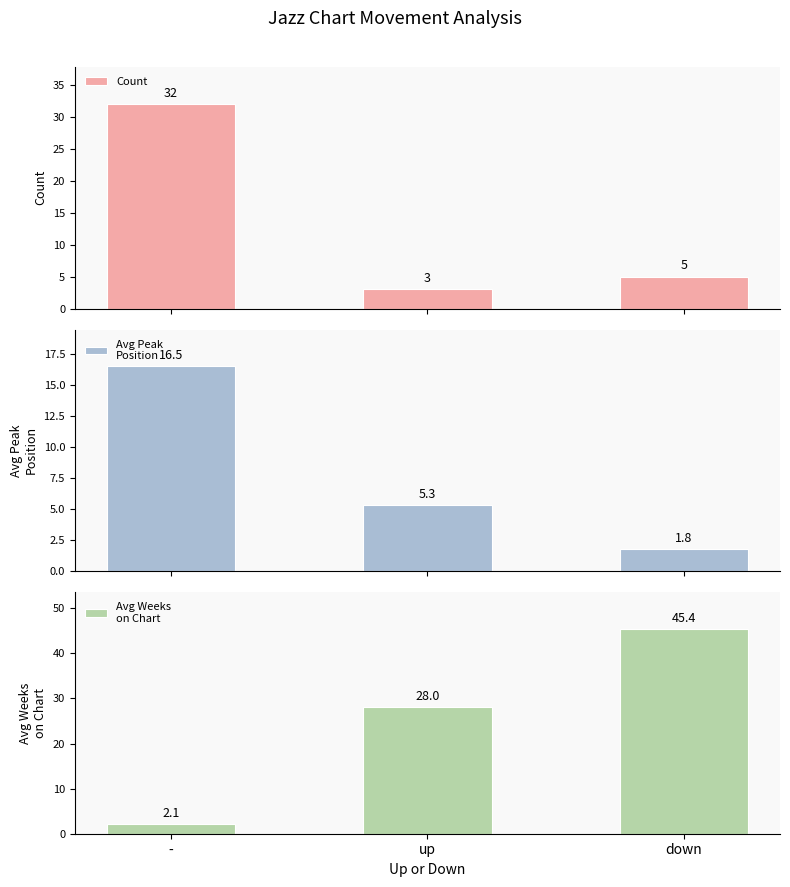

What is the maximum value shown in the chart?

45.4